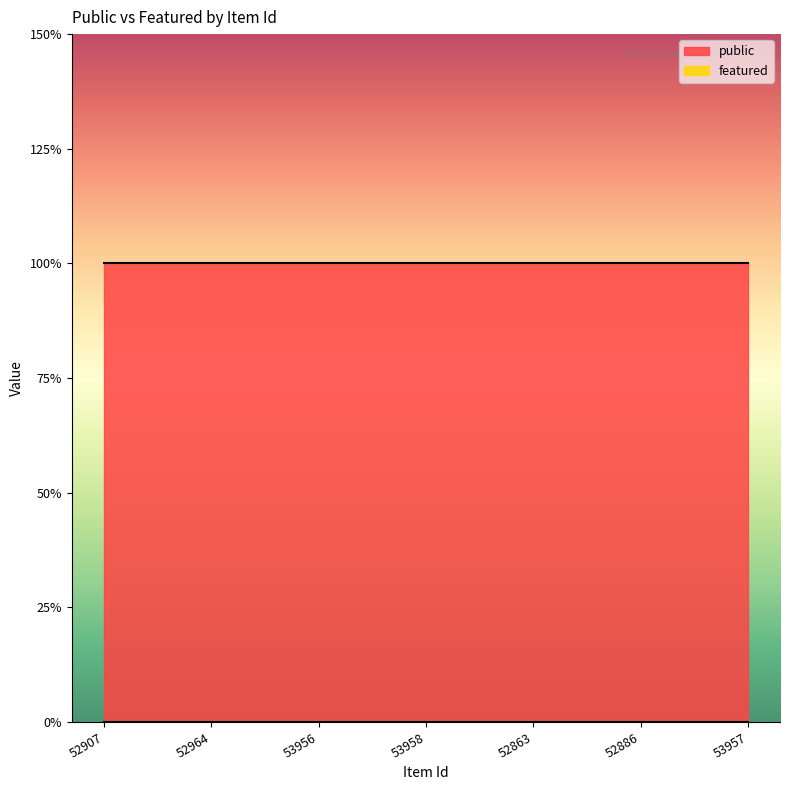

Is the value of public at 52886 greater than the value of featured at 52863?

Yes